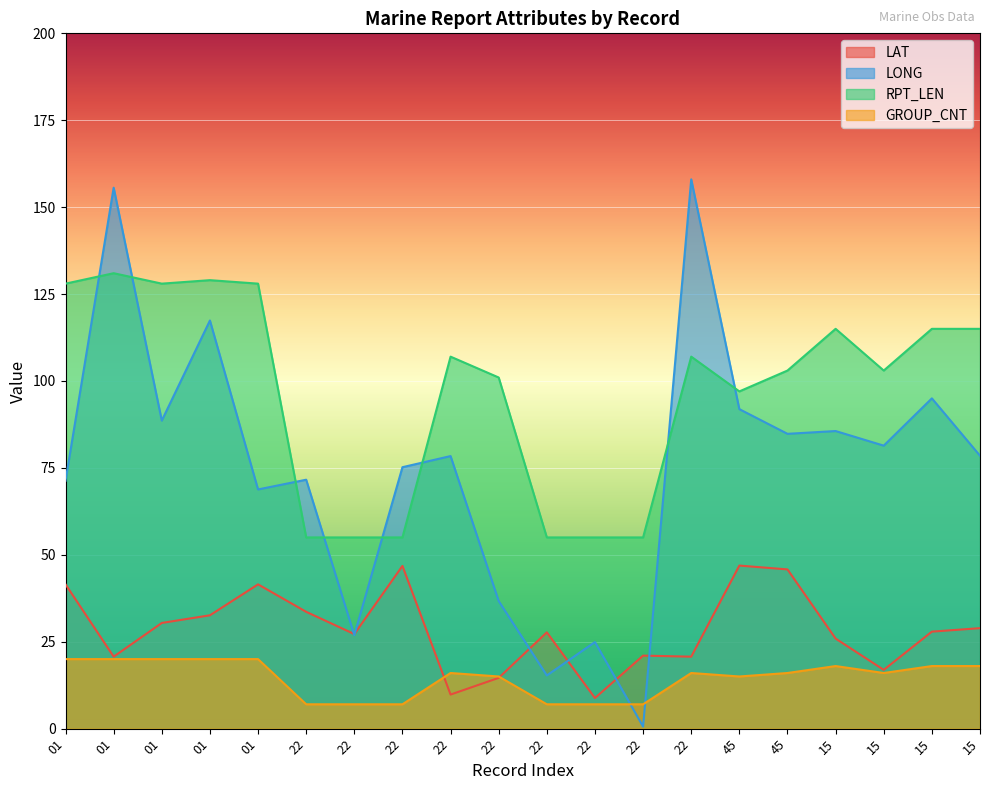

Reading right to left, extract all data points from this chart.

LAT: 28.9	27.9	16.9	25.9	45.8	46.9	20.7	21.0	8.8	27.7	14.6	9.8	46.8	27.2	33.6	41.5	32.6	30.4	20.7	41.5
LONG: 78.5	95.0	81.4	85.6	84.8	91.9	158.0	0.6	24.9	15.3	36.7	78.4	75.2	26.9	71.6	68.8	117.4	88.6	155.6	71.3
RPT_LEN: 115.0	115.0	103.0	115.0	103.0	97.0	107.0	55.0	55.0	55.0	101.0	107.0	55.0	55.0	55.0	128.0	129.0	128.0	131.0	128.0
GROUP_CNT: 18.0	18.0	16.0	18.0	16.0	15.0	16.0	7.0	7.0	7.0	15.0	16.0	7.0	7.0	7.0	20.0	20.0	20.0	20.0	20.0